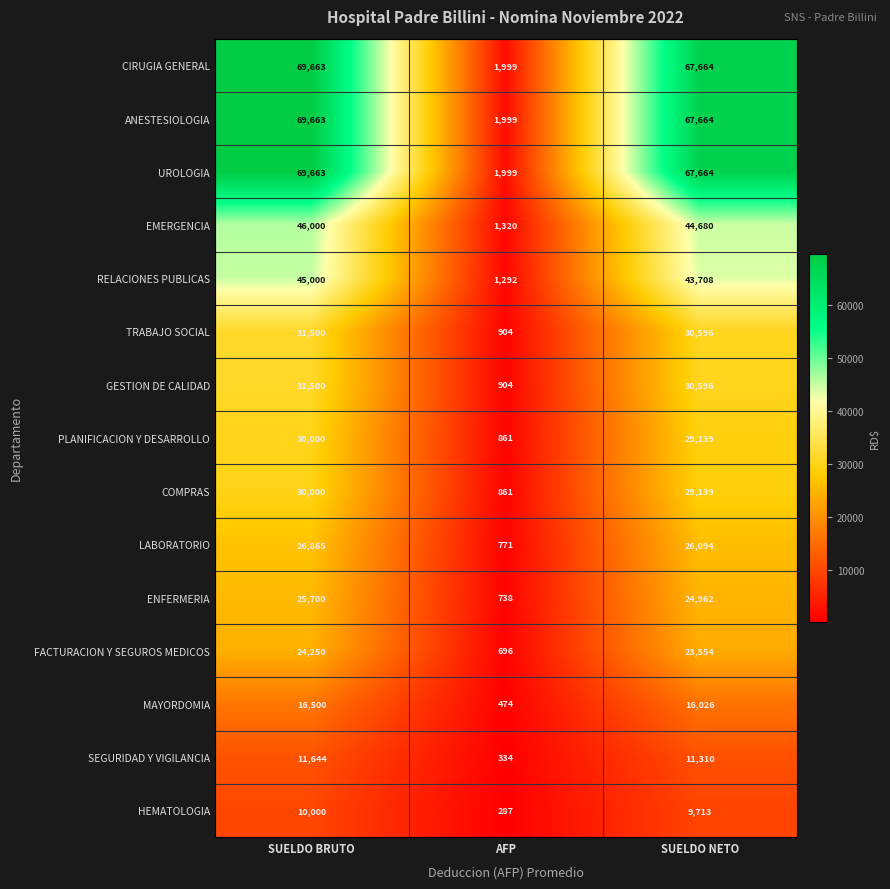

What is the spread (max minus min) of values at AFP?

1712